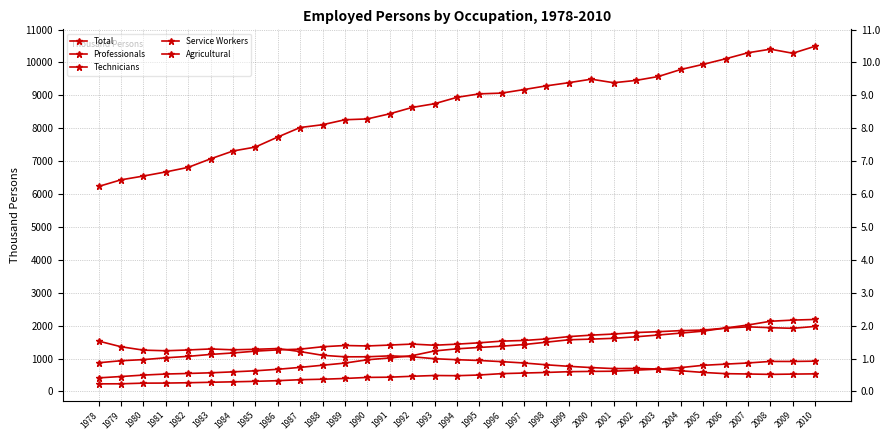

List the series in order of their peak value, lowest first.

Professionals, Agricultural, Service Workers, Technicians, Total